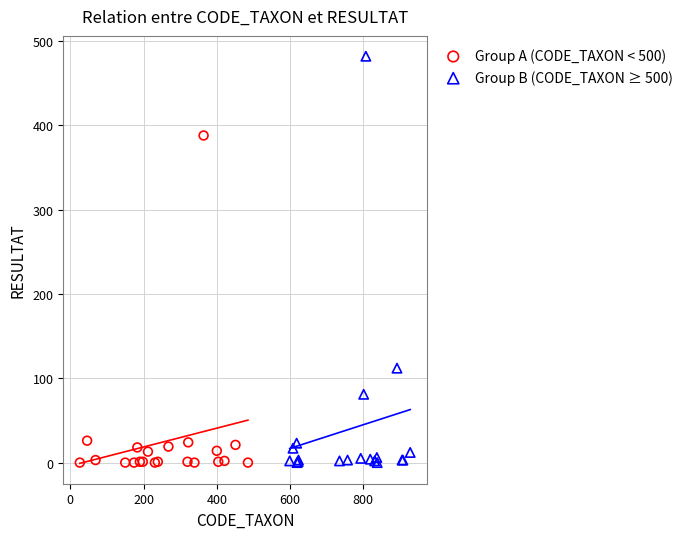

What are all the series names shown in the legend?

Group A (CODE_TAXON < 500), Group B (CODE_TAXON ≥ 500)